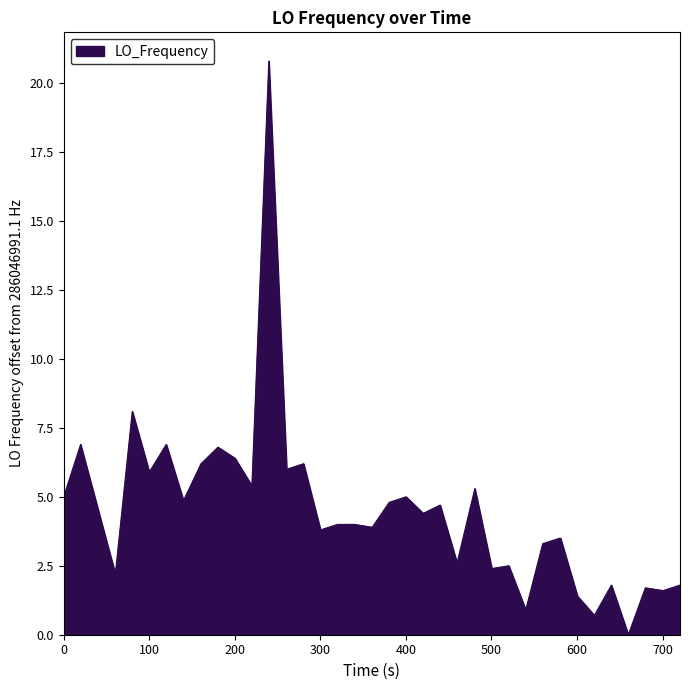

What is the difference between the maximum and minimum values?

20.8